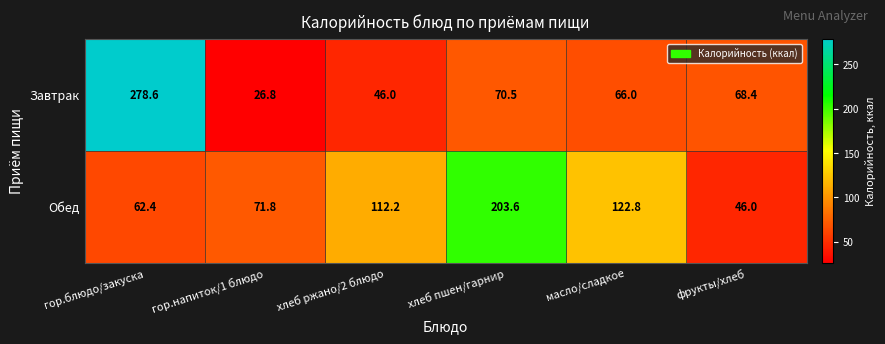

How many data points in Завтрак are less than 68?

3